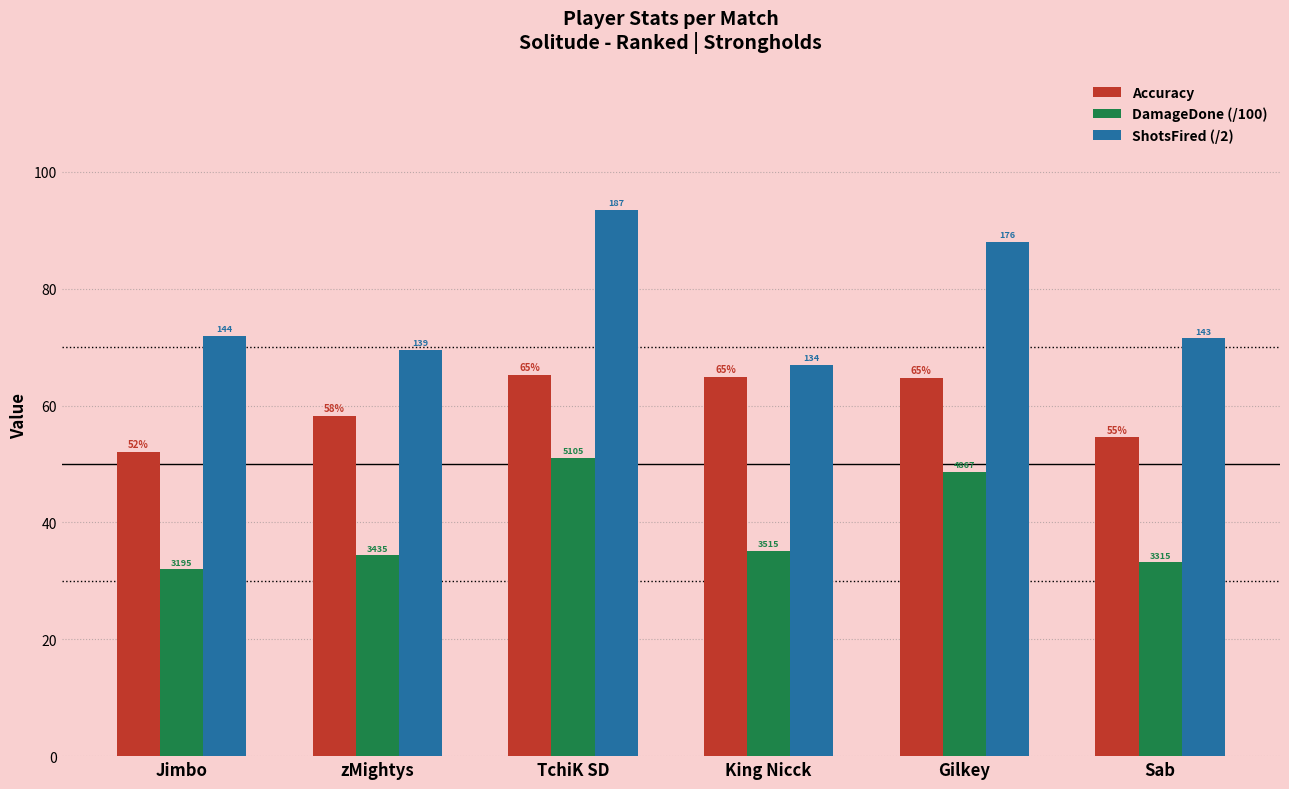

At which category does the chart reach its minimum across all series?

Jimbo